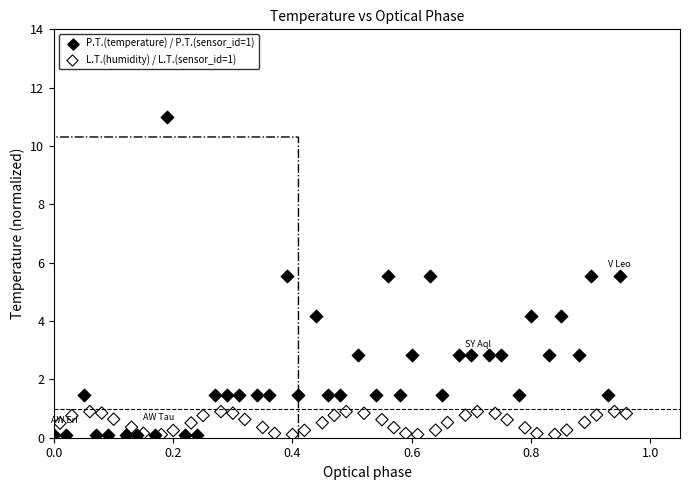

Which series has the largest Y range (max minus min)?

P.T.(temperature) / P.T.(sensor_id=1)